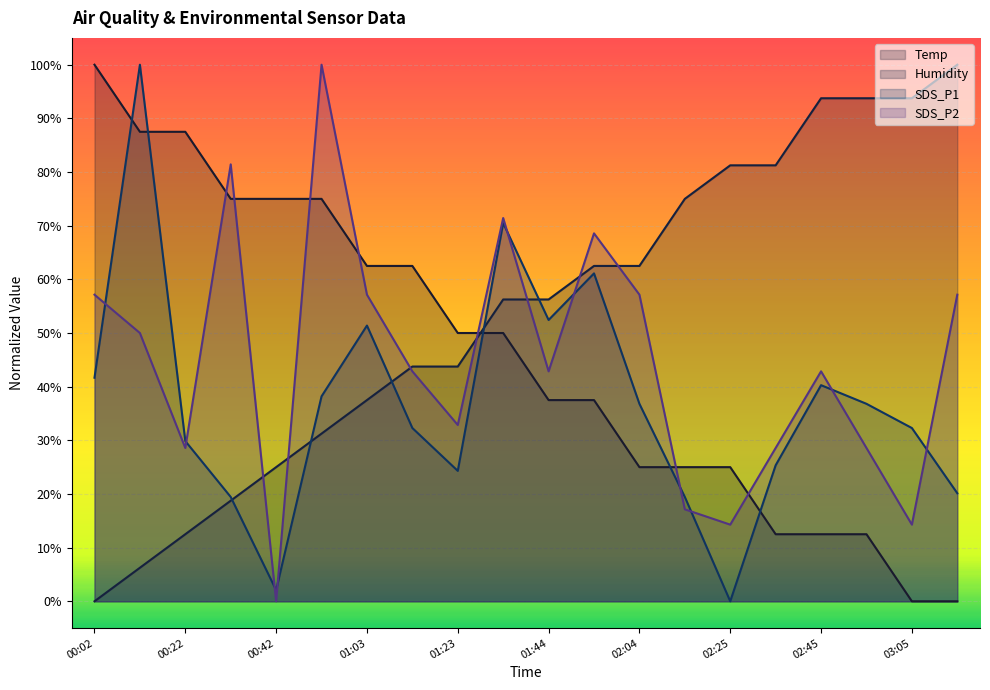

Reading left to right, what are all the values shown in this chart?

Temp: 00:02=100.0	00:12=87.5	00:22=87.5	00:32=75.0	00:42=75.0	00:52=75.0	01:03=62.5	01:13=62.5	01:23=50.0	01:34=50.0	01:44=37.5	01:54=37.5	02:04=25.0	02:15=25.0	02:25=25.0	02:35=12.5	02:45=12.5	02:55=12.5	03:05=0.0	03:15=0.0
Humidity: 00:02=0.0	00:12=6.2	00:22=12.5	00:32=18.7	00:42=25.0	00:52=31.2	01:03=37.5	01:13=43.7	01:23=43.7	01:34=56.2	01:44=56.2	01:54=62.5	02:04=62.5	02:15=75.0	02:25=81.2	02:35=81.2	02:45=93.7	02:55=93.7	03:05=93.7	03:15=100.0
SDS_P1: 00:02=41.7	00:12=100.0	00:22=29.9	00:32=19.4	00:42=2.1	00:52=38.2	01:03=51.4	01:13=32.3	01:23=24.3	01:34=70.5	01:44=52.4	01:54=61.1	02:04=36.8	02:15=19.4	02:25=0.0	02:35=25.3	02:45=40.3	02:55=36.8	03:05=32.3	03:15=20.1
SDS_P2: 00:02=57.1	00:12=50.0	00:22=28.6	00:32=81.4	00:42=0.0	00:52=100.0	01:03=57.1	01:13=42.9	01:23=32.9	01:34=71.4	01:44=42.9	01:54=68.6	02:04=57.1	02:15=17.1	02:25=14.3	02:35=28.6	02:45=42.9	02:55=28.6	03:05=14.3	03:15=57.1